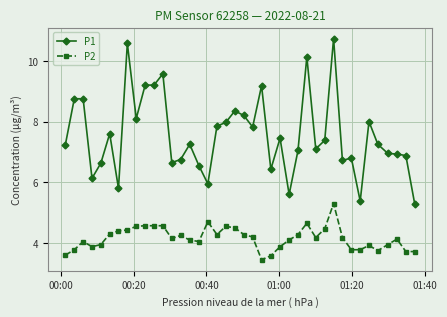

At how many categories does at least one series exceed 4?

40